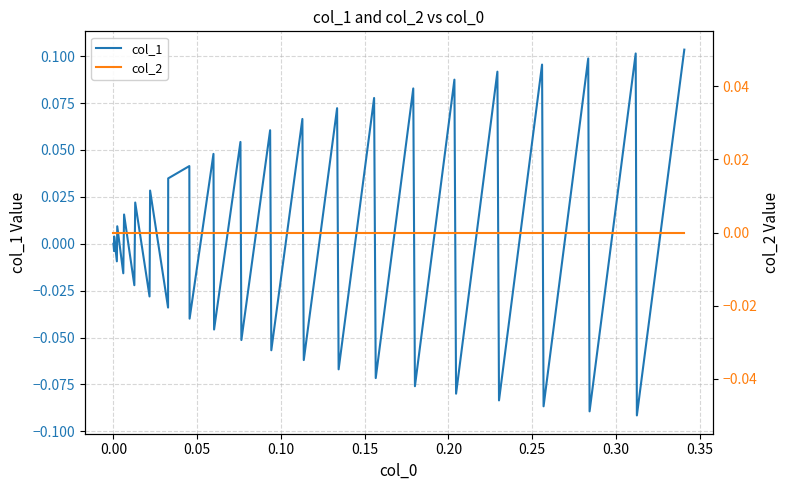

Which series ends up on top after the final intersection of col_2 and col_1?

col_1